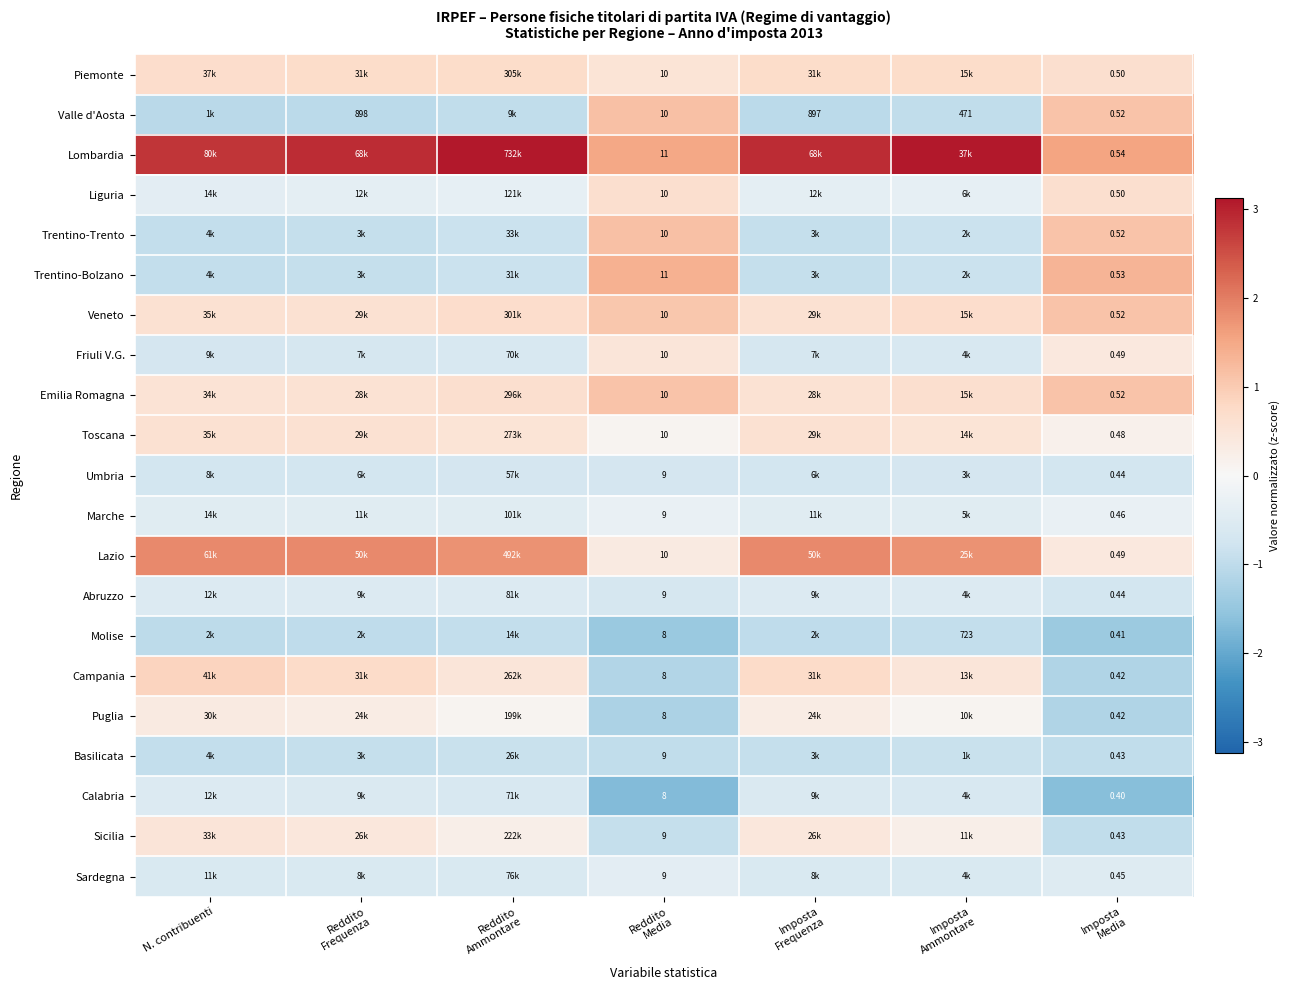

Count the number of data series in this chart.

21